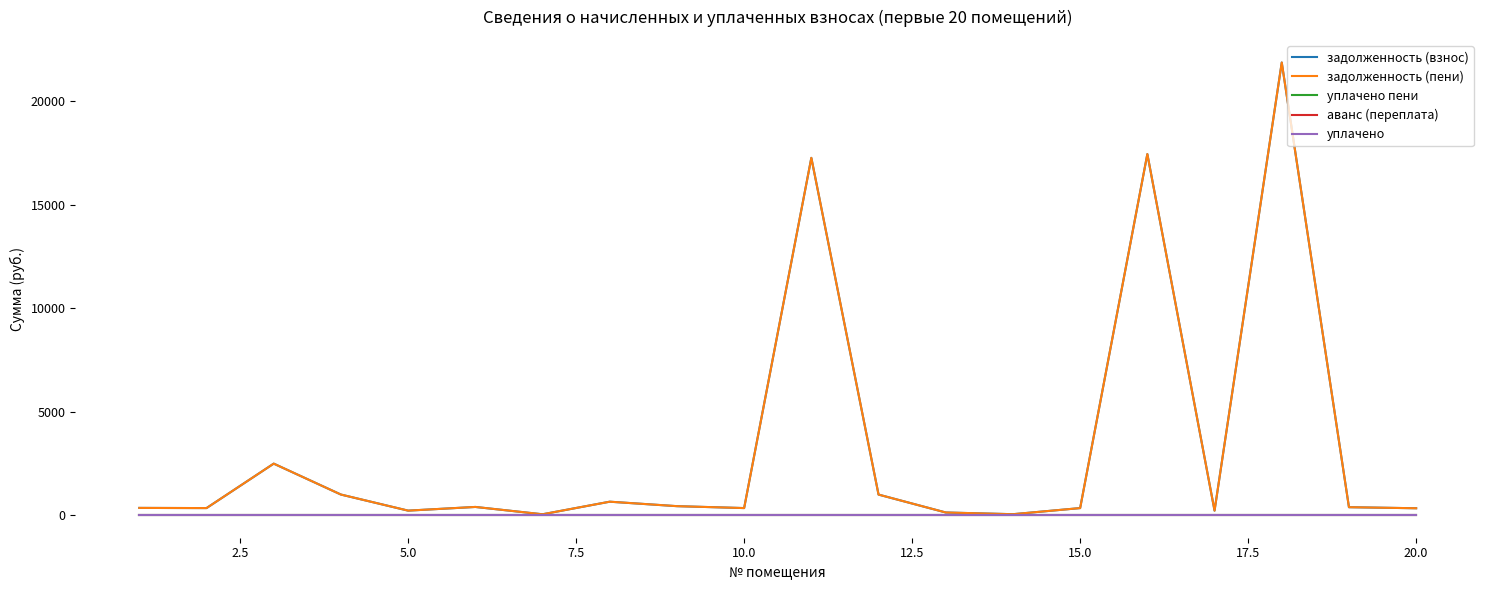

What is the greatest value displayed?

21870.9